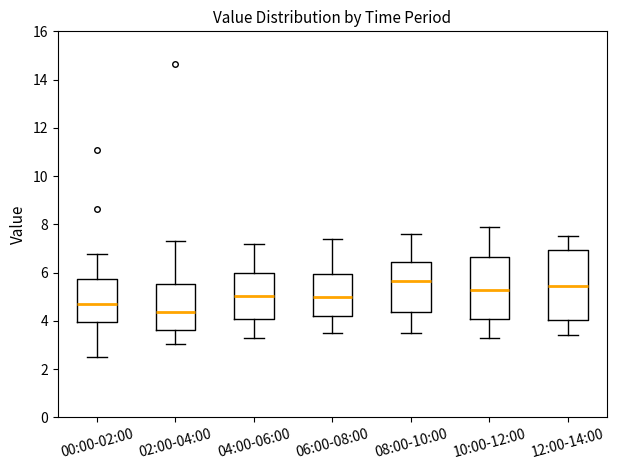

Reading left to right, read every box against the y-axis: the position of its median line, the range the box covers, and the ends of its whiskers. The values are not printed on the chart, so give them approximately, as read against the axis.

00:00-02:00: median 4.8, box 4.0 to 5.8, whiskers 2.6 to 6.8
02:00-04:00: median 4.4, box 3.6 to 5.6, whiskers 3.0 to 7.4
04:00-06:00: median 5.0, box 4.0 to 6.0, whiskers 3.4 to 7.2
06:00-08:00: median 5.0, box 4.2 to 6.0, whiskers 3.6 to 7.4
08:00-10:00: median 5.6, box 4.4 to 6.4, whiskers 3.6 to 7.6
10:00-12:00: median 5.4, box 4.2 to 6.6, whiskers 3.4 to 8.0
12:00-14:00: median 5.4, box 4.0 to 7.0, whiskers 3.4 to 7.6